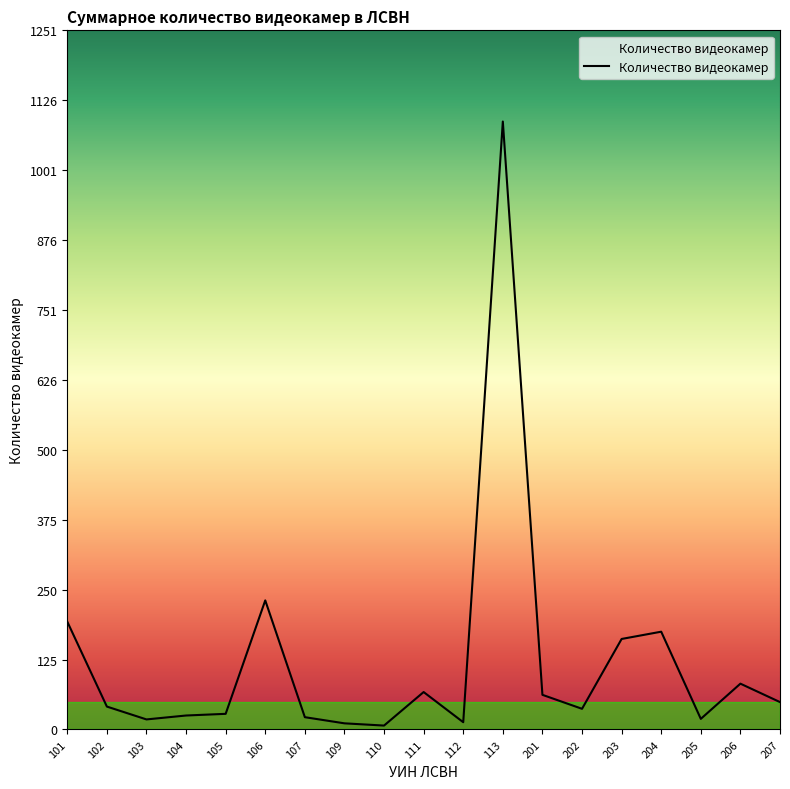

What is the difference between the maximum and minimum values?

1081